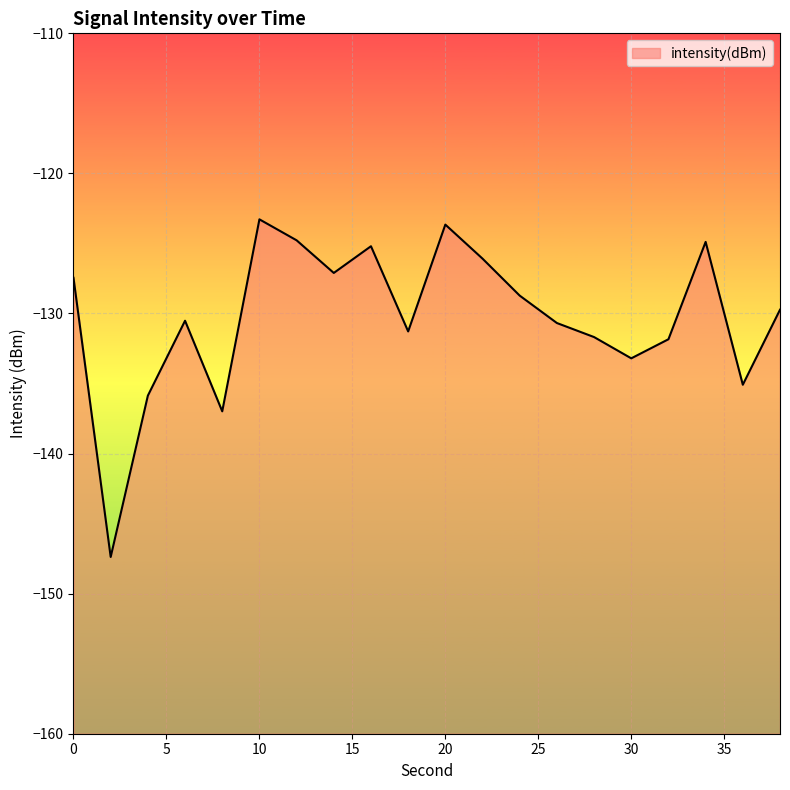

Rank the categories by value from lowest to highest.

2, 8, 4, 36, 30, 32, 28, 18, 26, 6, 38, 24, 0, 14, 22, 16, 34, 12, 20, 10